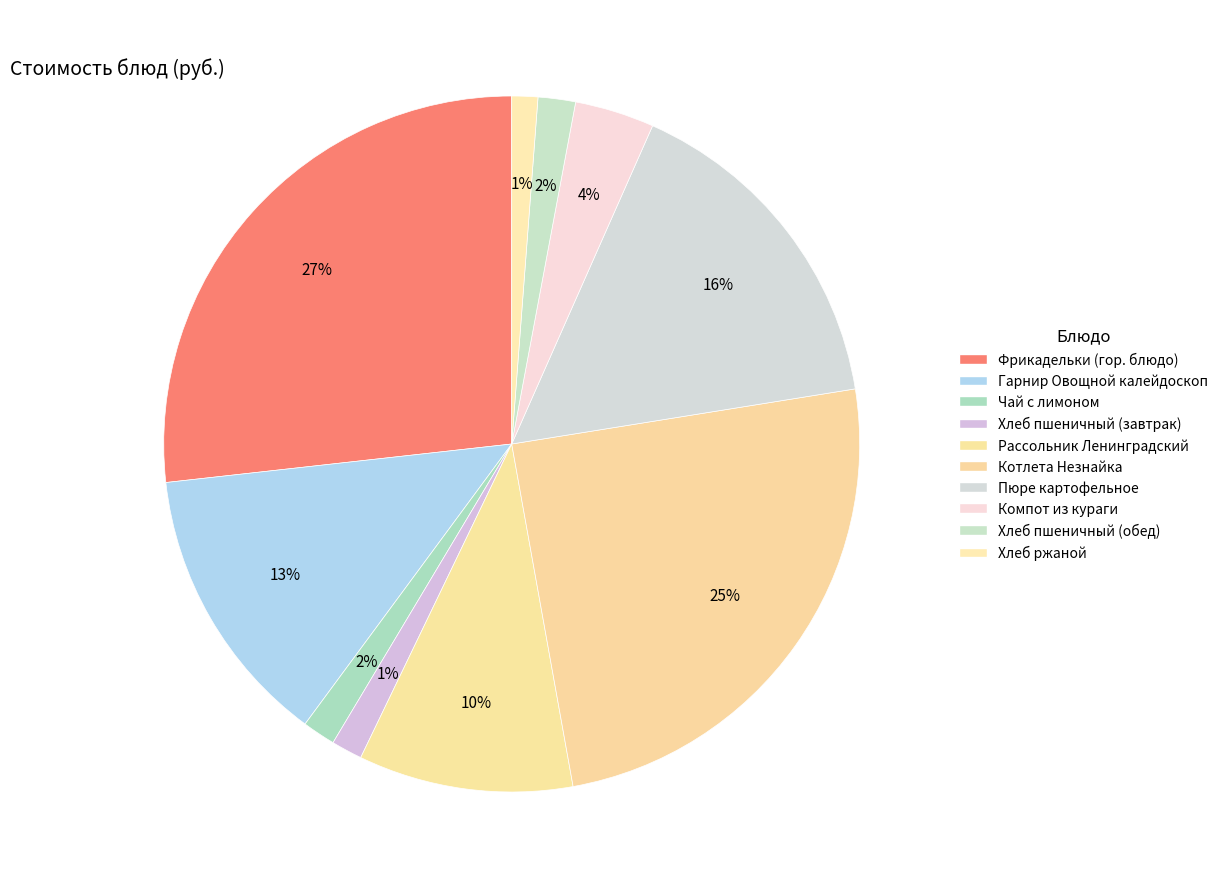

How many slices are in this pie chart?

10